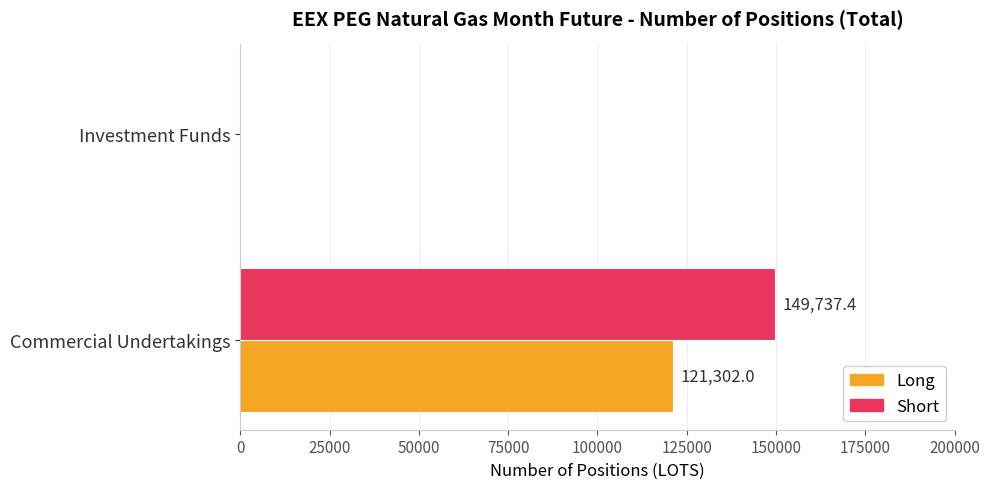

How many values in the Short series exceed 149737?

1